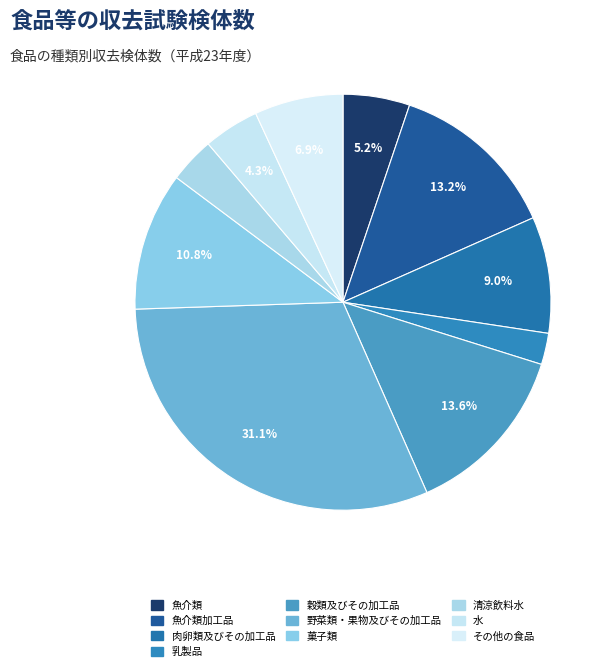

How many slices are in this pie chart?

10